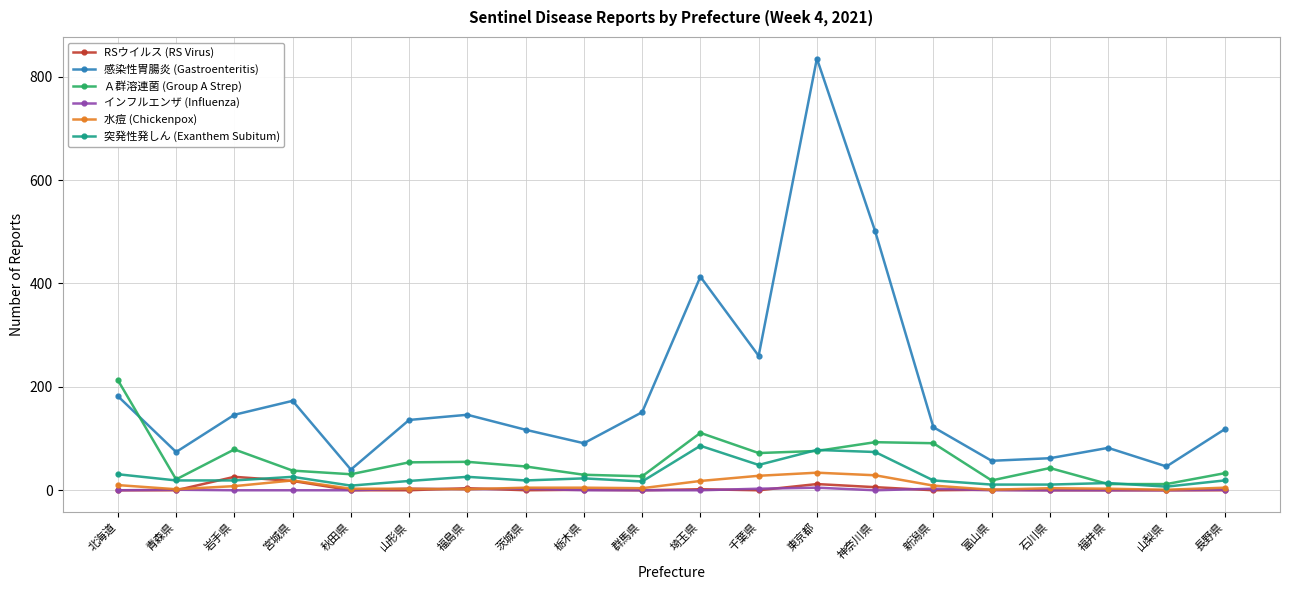

At which category does 水痘 (Chickenpox) reach its first local peak?

宮城県